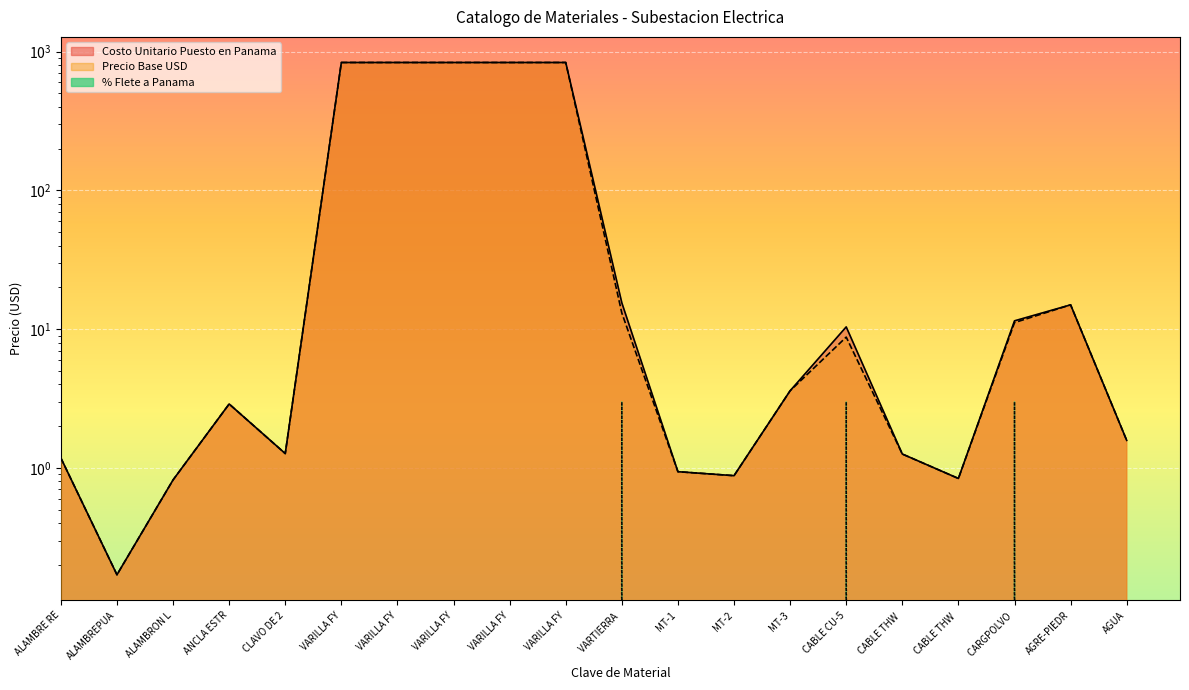

What is the highest value of the Costo Unitario Puesto en Panama series?

835.5